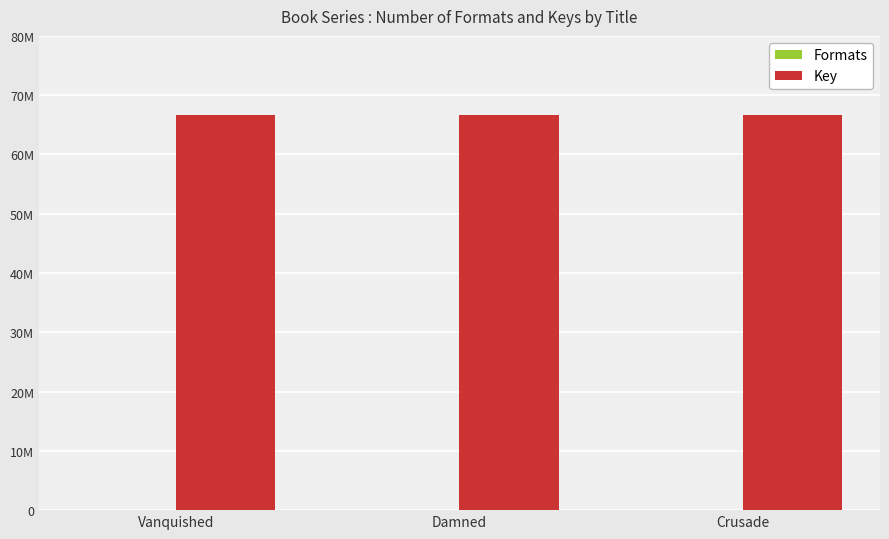

Are the bars horizontal?

No